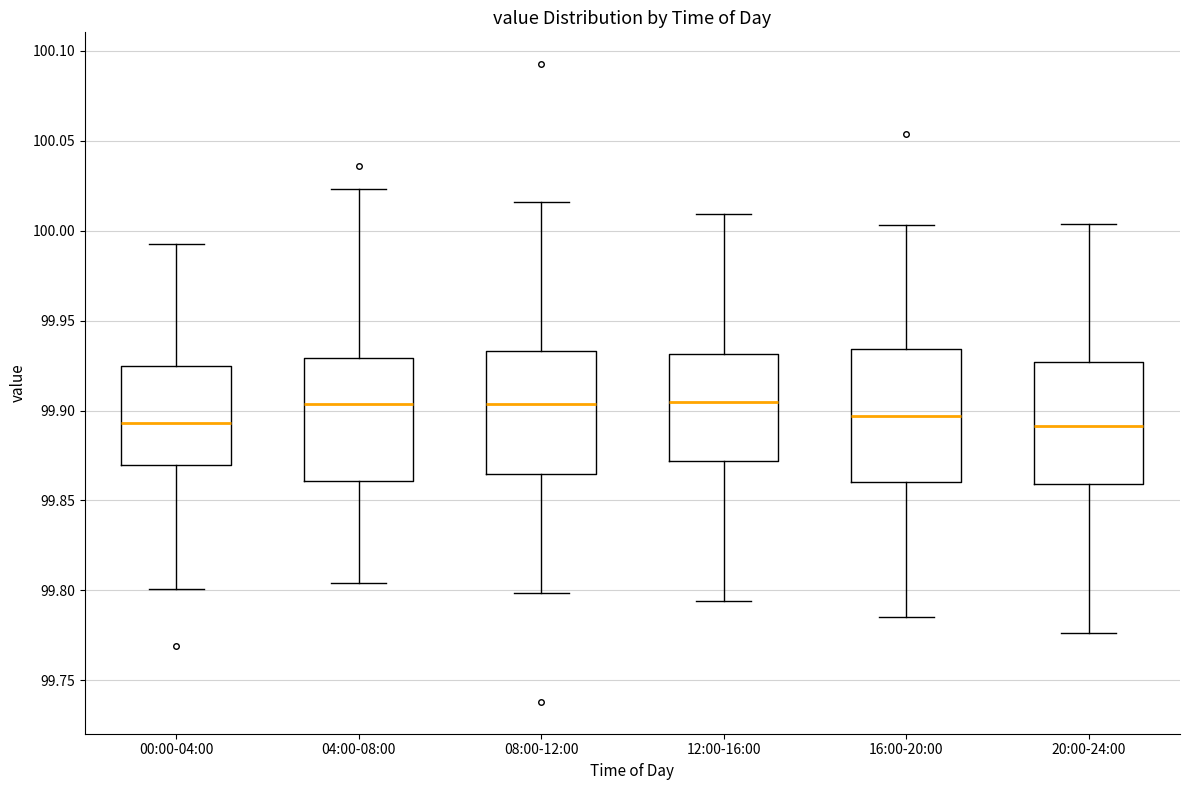

Where does the upper whisker of the box for 12:00-16:00 end on the y-axis? The values are not printed on the chart, so give them approximately, as read against the axis.

100.010